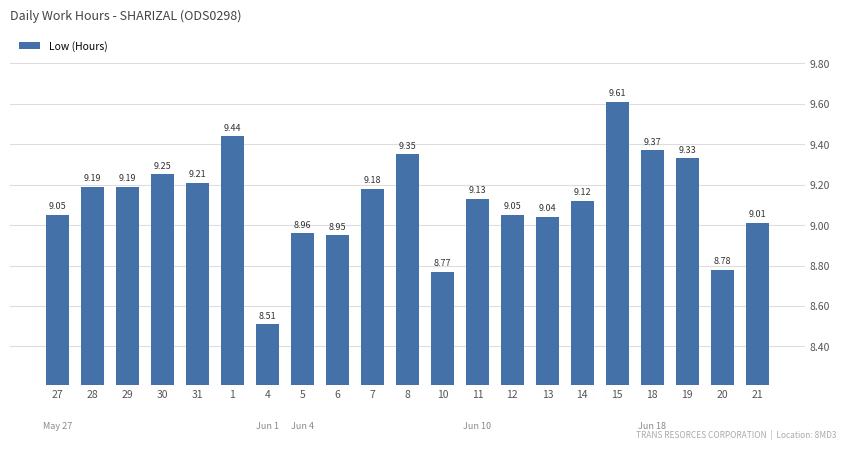

What is the difference between the maximum and minimum values?

1.1